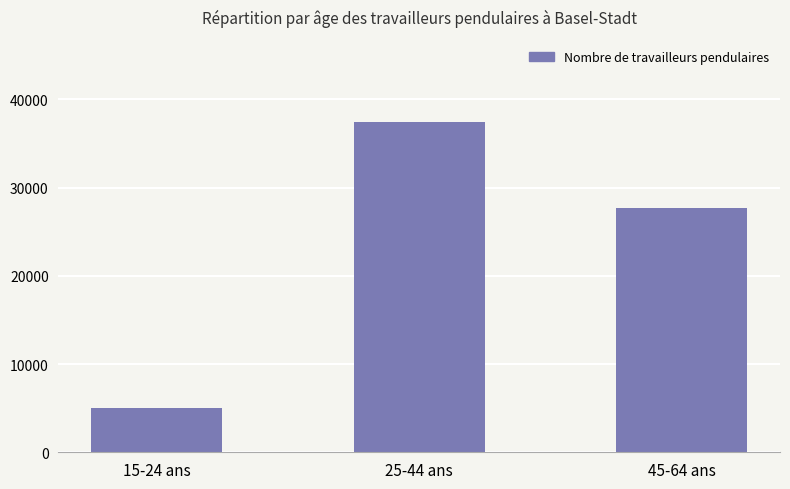

True or false: the data shows 65234.1 at 25-44 ans.

False